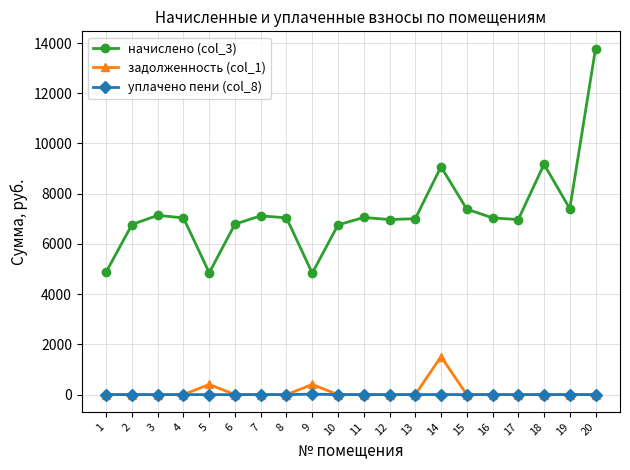

What are all the series names shown in the legend?

начислено (col_3), задолженность (col_1), уплачено пени (col_8)